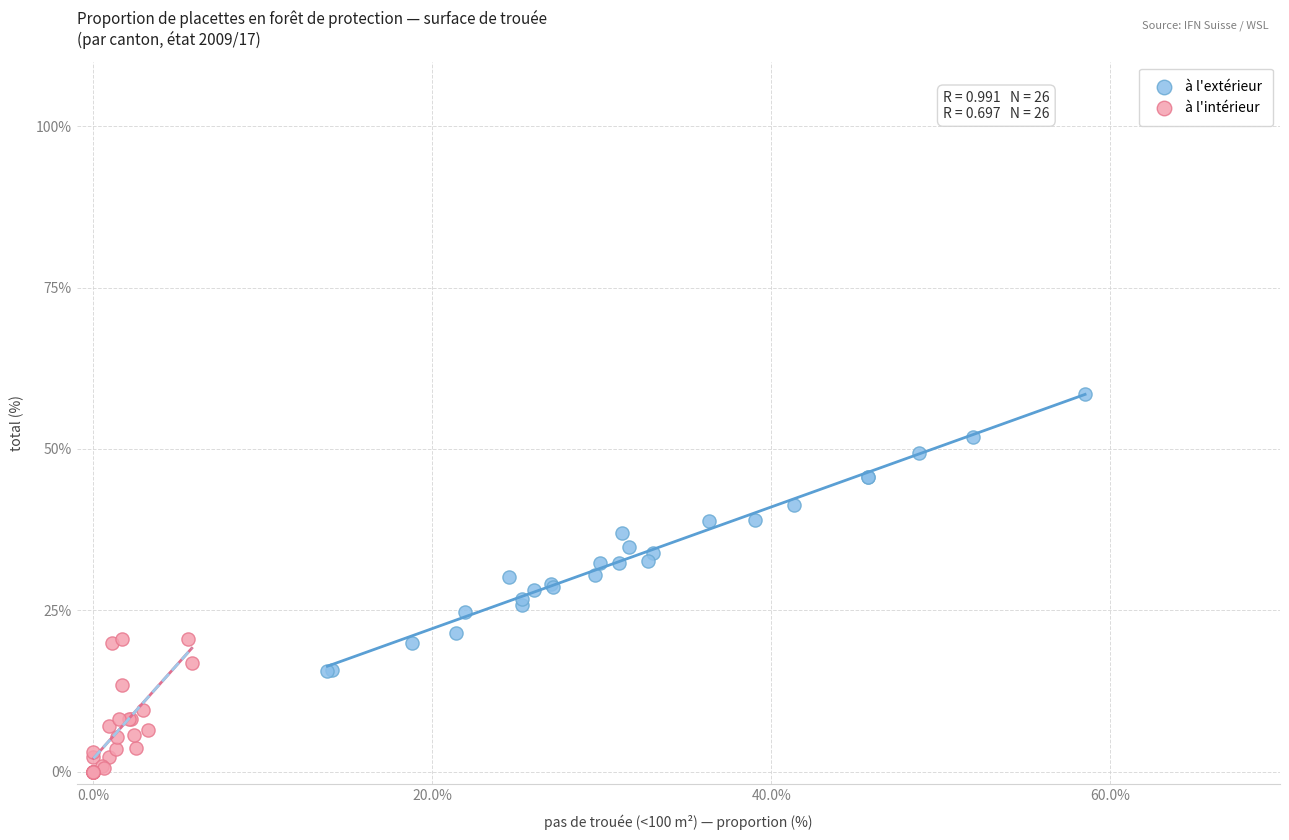

Which series contains the highest Y value?

à l'extérieur